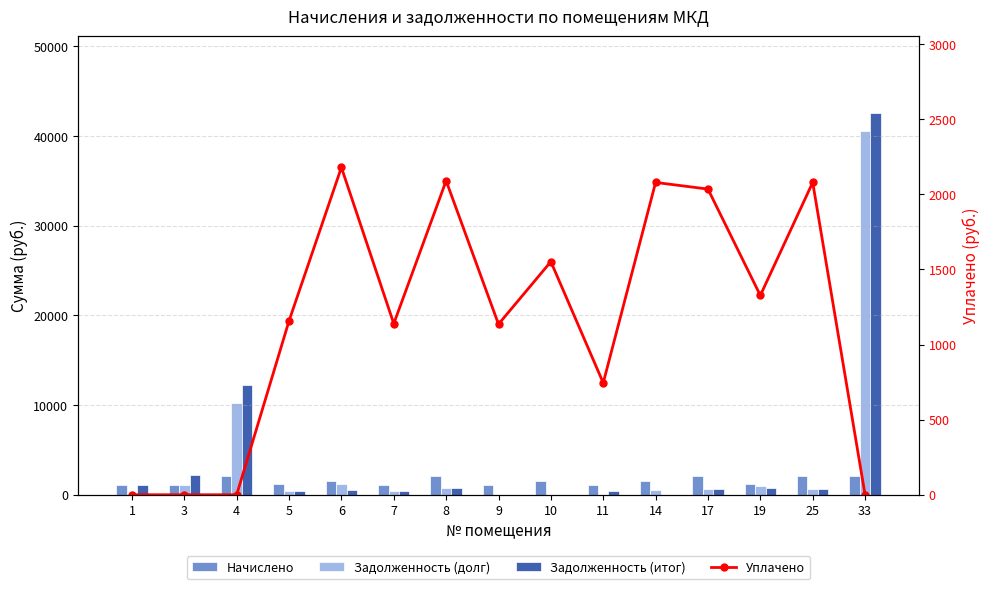

What is the difference between the second highest and minimum values in the Задолженность (итог) series?

12221.3